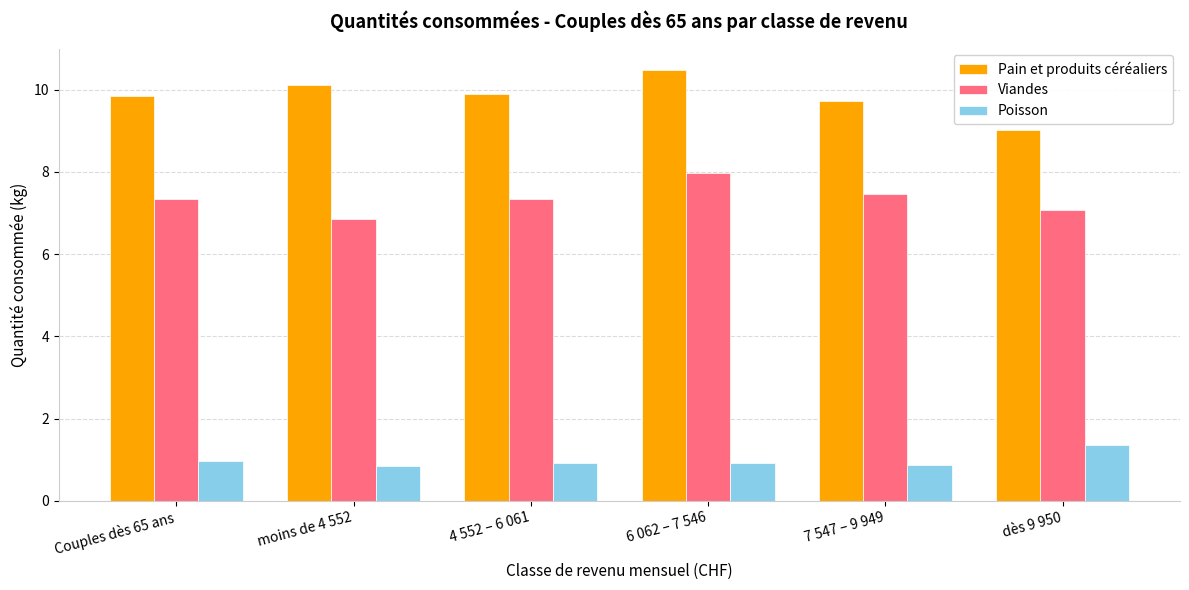

Which series has the largest total across all categories?

Pain et produits céréaliers